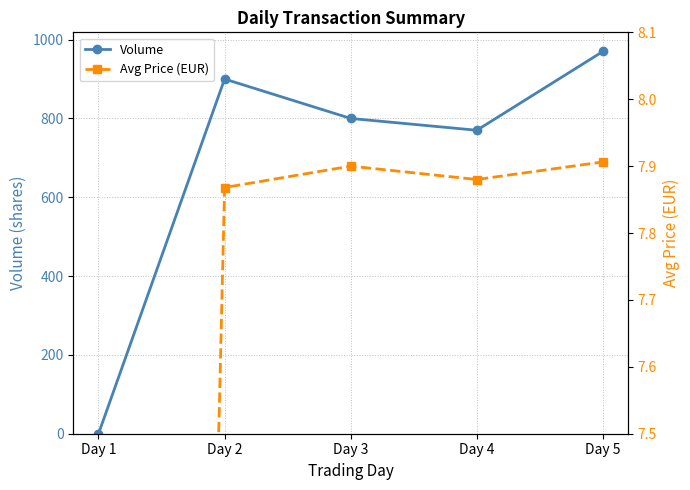

Is it true that Volume equals 1383.7 at Day 3?

False